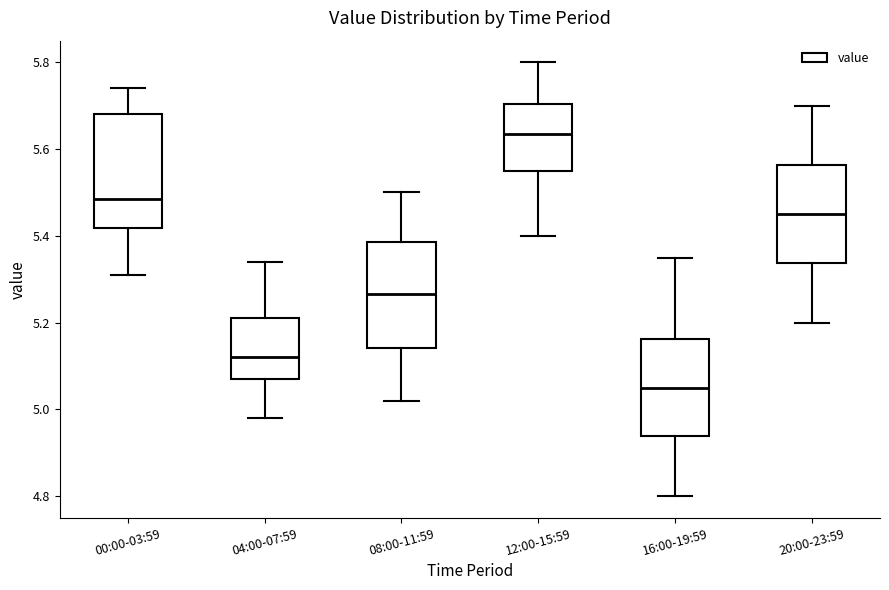

Reading left to right, transcribe this box plot: for each box, give where its median line is, the range the box spans, and where its two whiskers end, as read against the y-axis. The values are not printed on the chart, so give them approximately, as read against the axis.

00:00-03:59: median 5.48, box 5.42 to 5.68, whiskers 5.32 to 5.74
04:00-07:59: median 5.12, box 5.08 to 5.22, whiskers 4.98 to 5.34
08:00-11:59: median 5.26, box 5.14 to 5.38, whiskers 5.02 to 5.50
12:00-15:59: median 5.64, box 5.56 to 5.70, whiskers 5.40 to 5.80
16:00-19:59: median 5.06, box 4.94 to 5.16, whiskers 4.80 to 5.36
20:00-23:59: median 5.46, box 5.34 to 5.56, whiskers 5.20 to 5.70